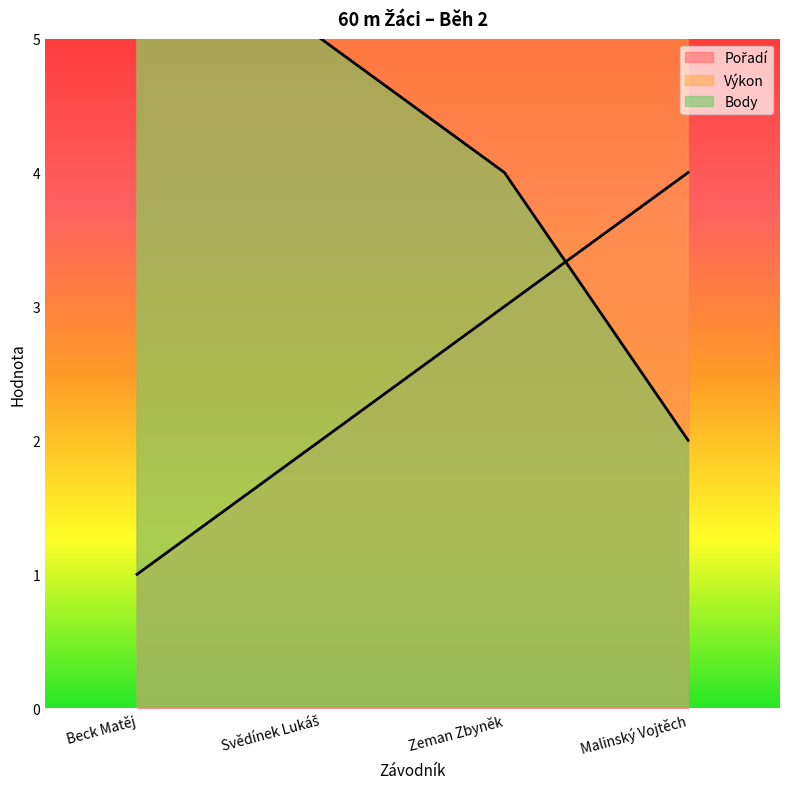

Is the value of Pořadí at Malinský Vojtěch greater than the value of Body at Svědínek Lukáš?

No